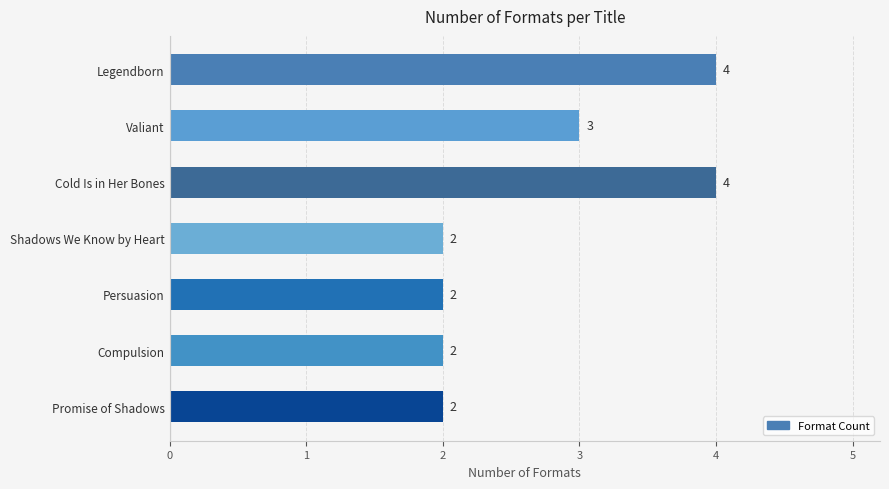

At which label is the value closest to 3?

Valiant